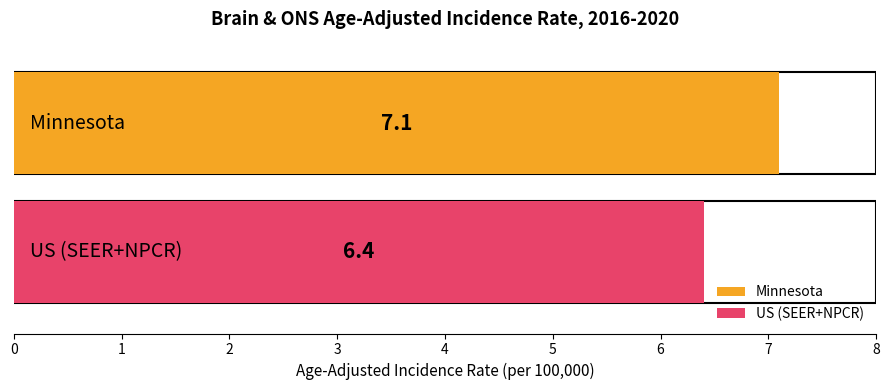

What is the value of the Age-Adjusted Incidence Rate bar at the 1st from the left?

7.1